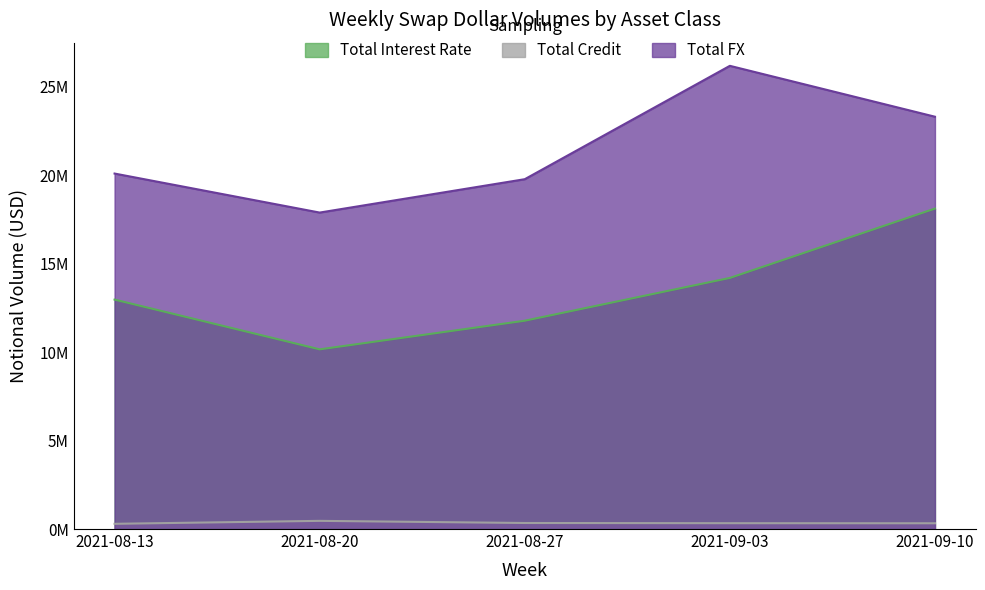

Reading left to right, list all the values displayed in this chart.

Total Interest Rate: 12970214	10157714	11776384	14195842	18115832
Total Credit: 294988	461647	340826	329918	325206
Total FX: 20096328	17890371	19777592	26186327	23309577